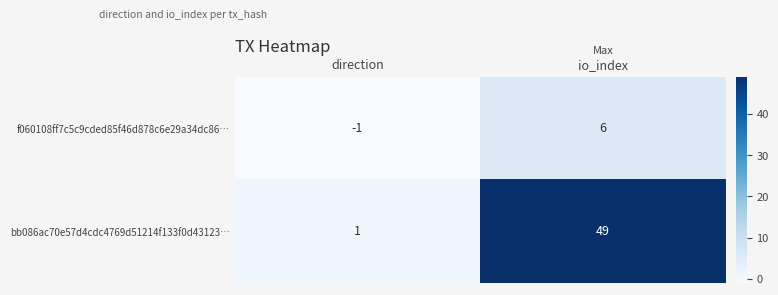

Which series has the largest range (max minus min)?

bb086ac70e57d4cdc4769d51214f133f0d43123…